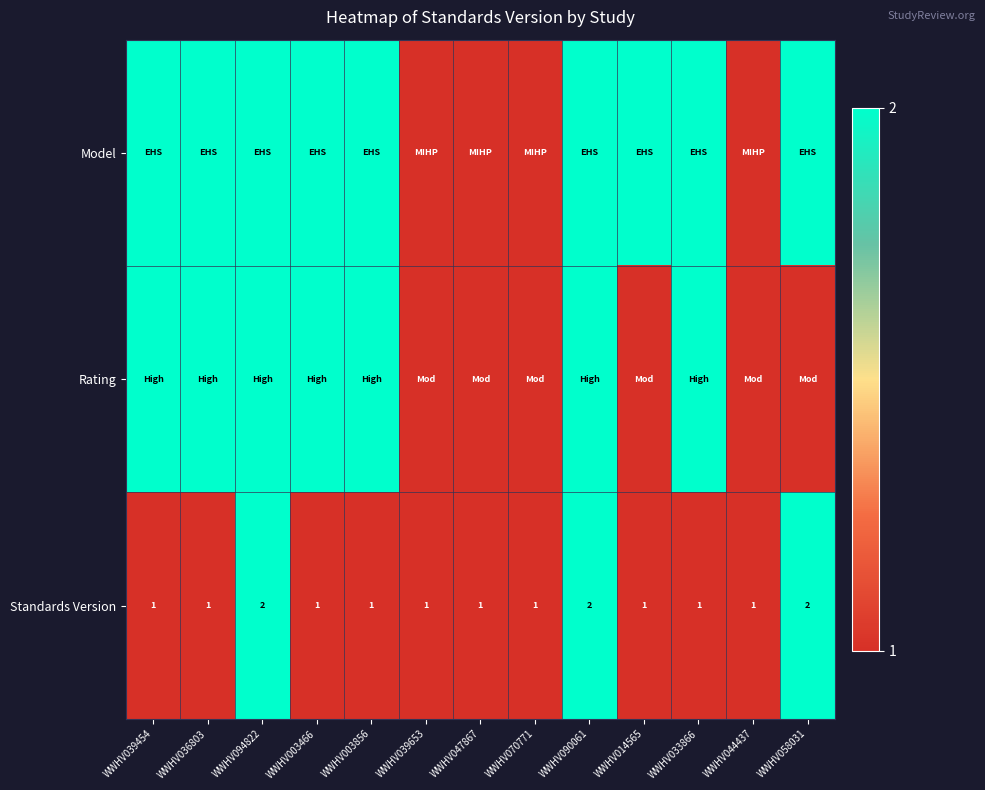

Count the number of data series in this chart.

3